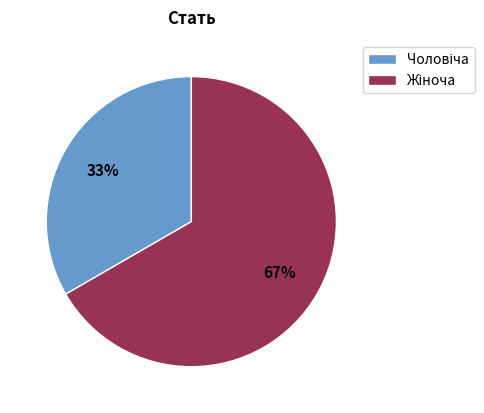

To the nearest percent, what is the average slice percentage?

50%